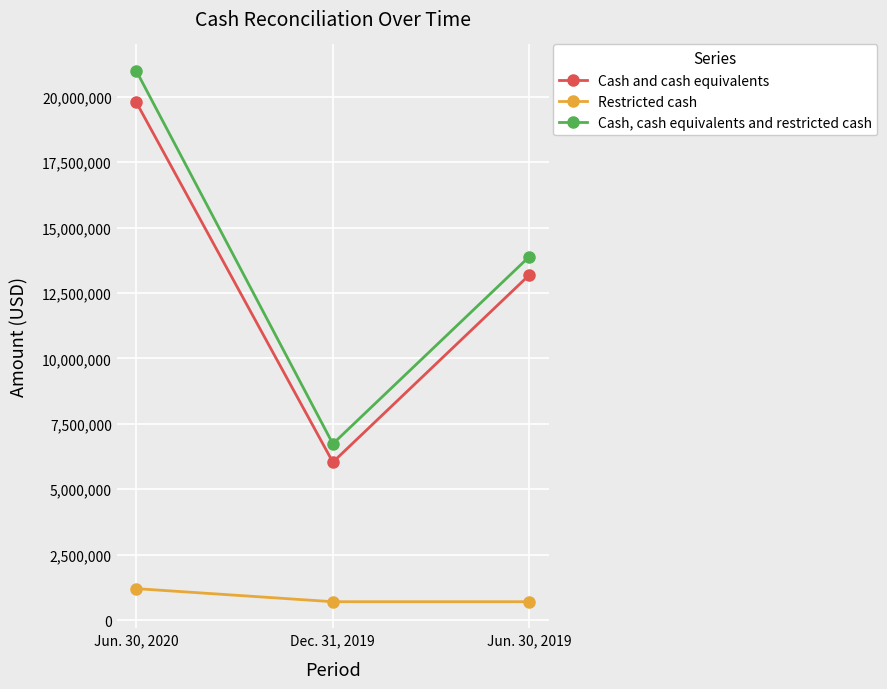

At which label is Cash and cash equivalents closest to 12909500?

Jun. 30, 2019